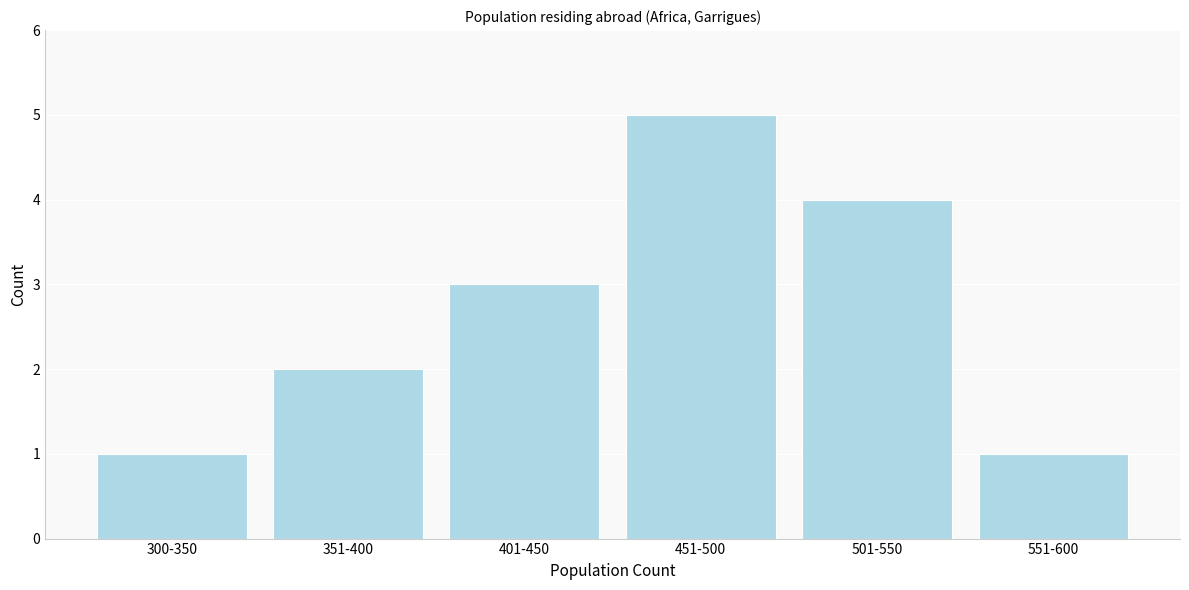

Reading right to left, list all the values displayed in this chart.

551-600=1	501-550=4	451-500=5	401-450=3	351-400=2	300-350=1